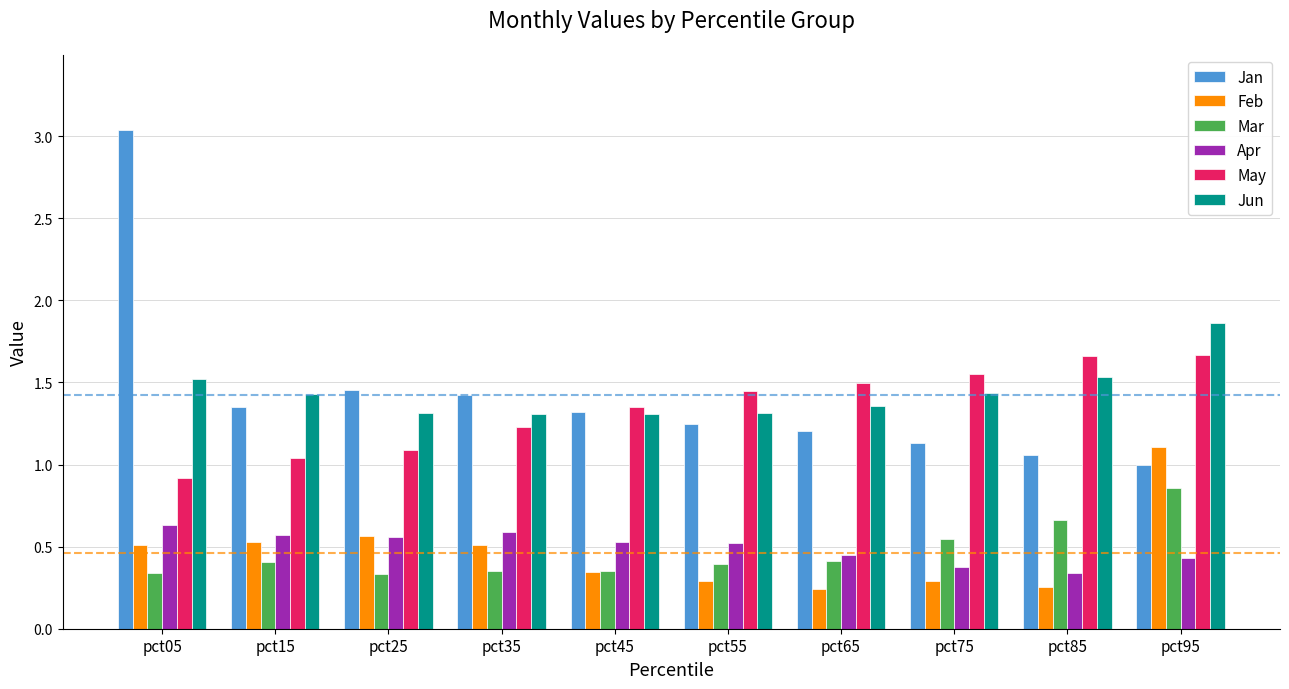

The Feb series shows 0.7 at pct35. True or false?

False